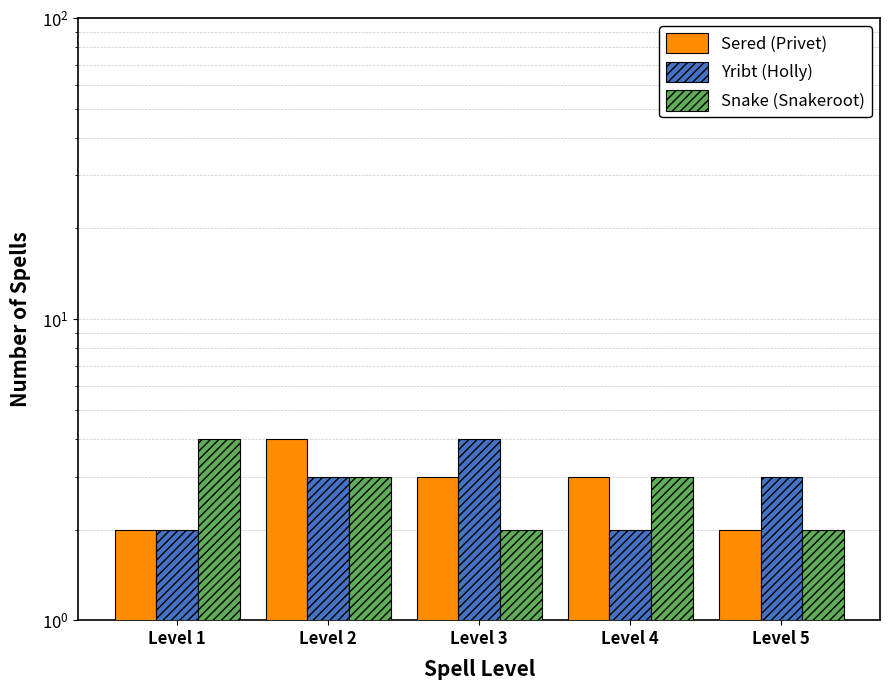

The value of Yribt (Holly) at Level 1 is 4. True or false?

False